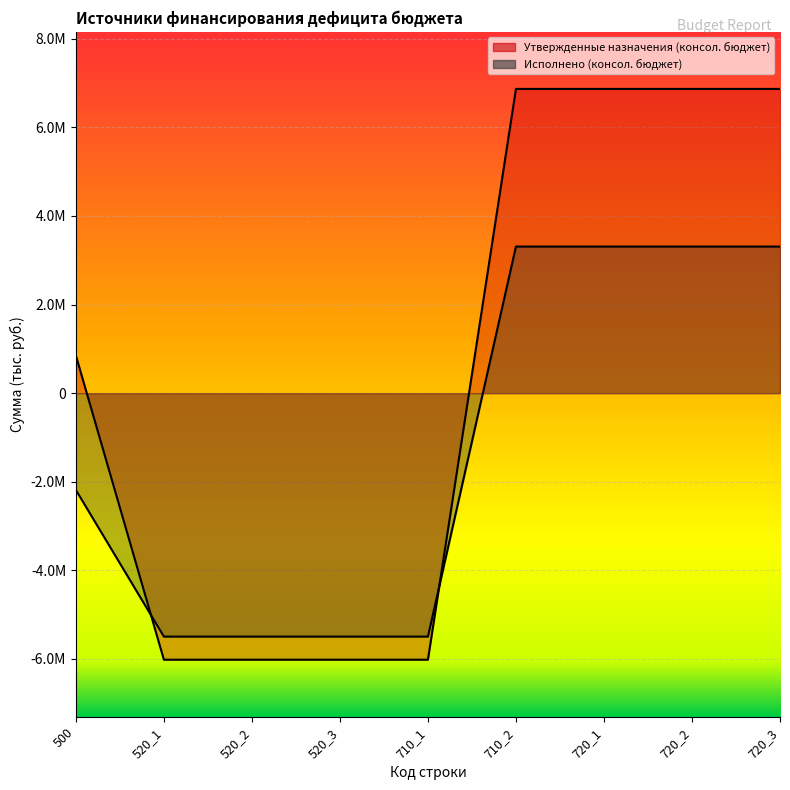

Reading left to right, what are all the values shown in this chart?

Утвержденные назначения (консол. бюджет): 500=851770.0	520_1=-6016407.0	520_2=-6016407.0	520_3=-6016407.0	710_1=-6016407.0	710_2=6868177.0	720_1=6868177.0	720_2=6868177.0	720_3=6868177.0
Исполнено (консол. бюджет): 500=-2185062.0	520_1=-5494736.8	520_2=-5494736.8	520_3=-5494736.8	710_1=-5494736.8	710_2=3309674.8	720_1=3309674.8	720_2=3309674.8	720_3=3309674.8